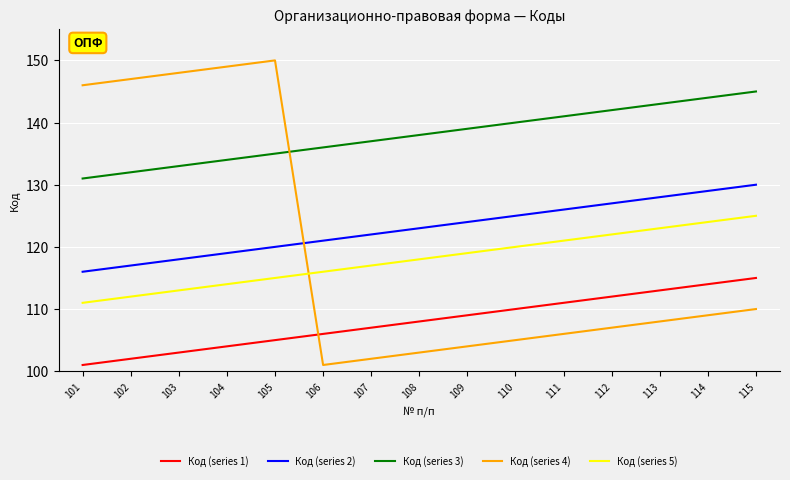

Read the Код (series 5) value at 115, to the nearest 5.

125